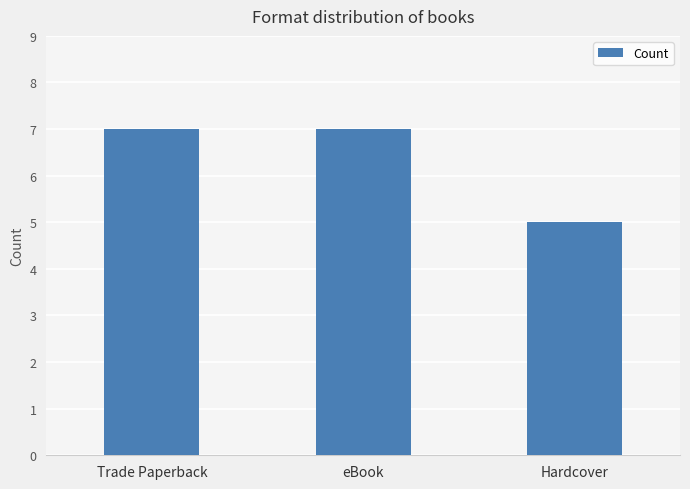

What is the value of the 3rd bar from the left?

5